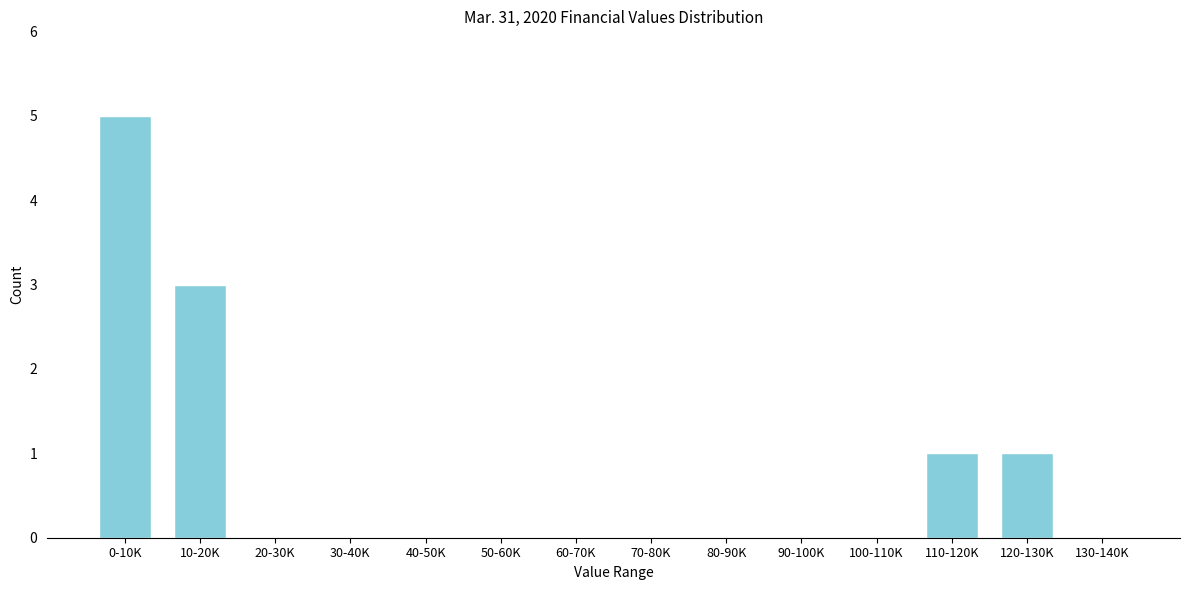

Reading left to right, transcribe all the data shown in this chart.

0-10K=5	10-20K=3	20-30K=0	30-40K=0	40-50K=0	50-60K=0	60-70K=0	70-80K=0	80-90K=0	90-100K=0	100-110K=0	110-120K=1	120-130K=1	130-140K=0